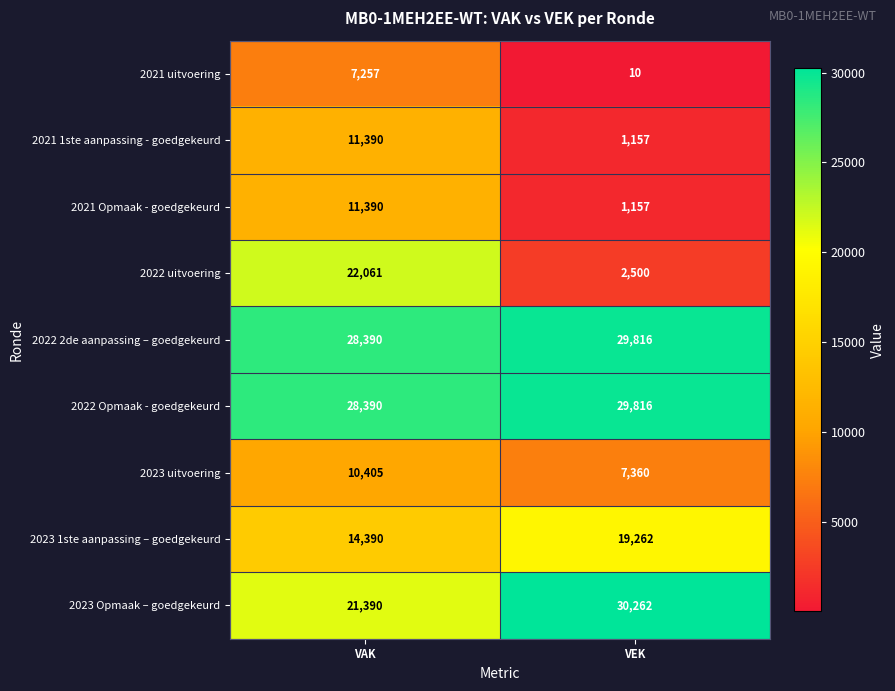

What is the average value of the 2021 Opmaak - goedgekeurd series?

6274